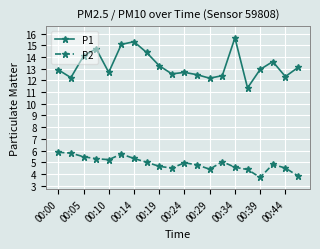

How many data points does each series have?

20